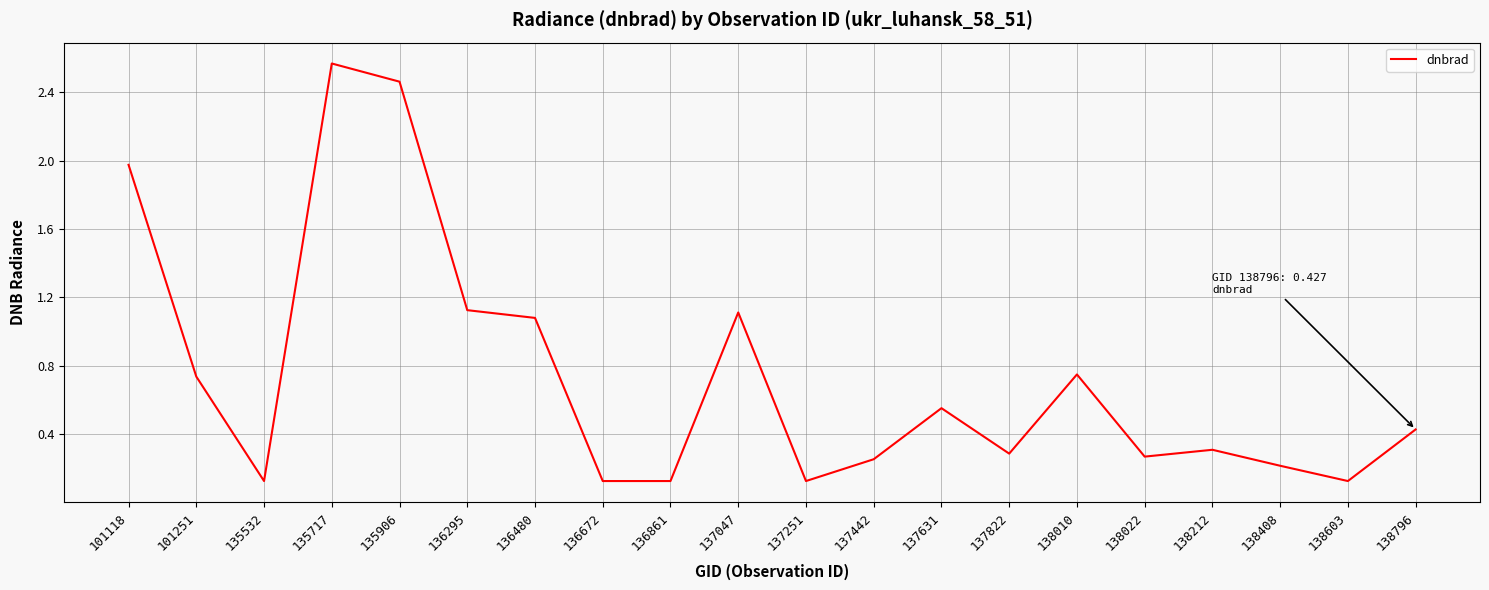

What is the smallest value displayed?

0.1